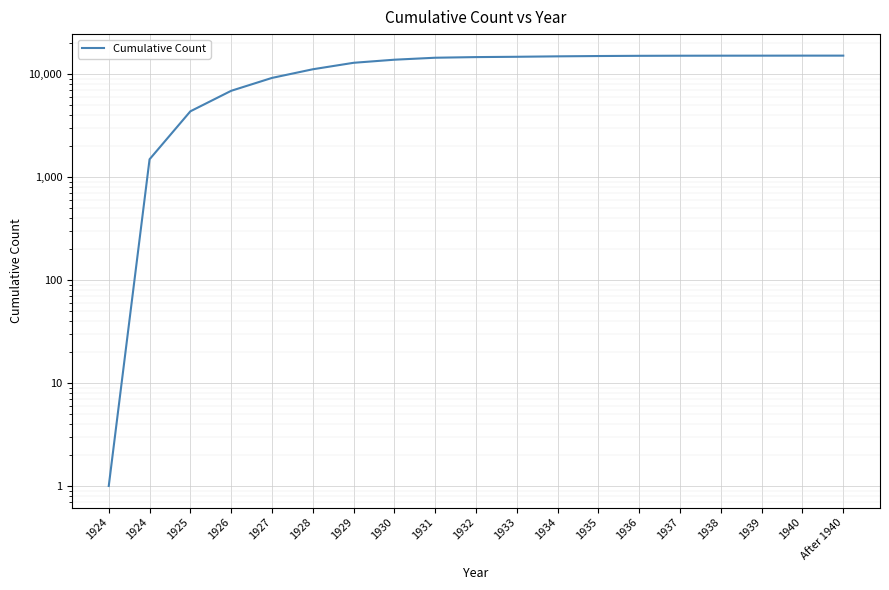

What is the average value?

11782